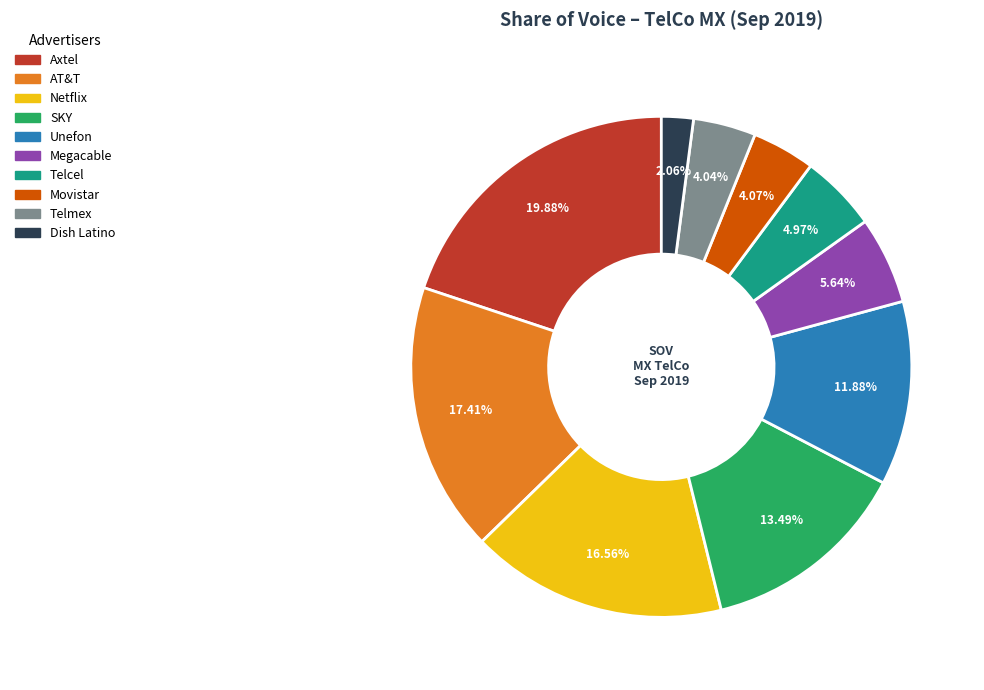

Is it true that Dish Latino is 2% of the pie?

True